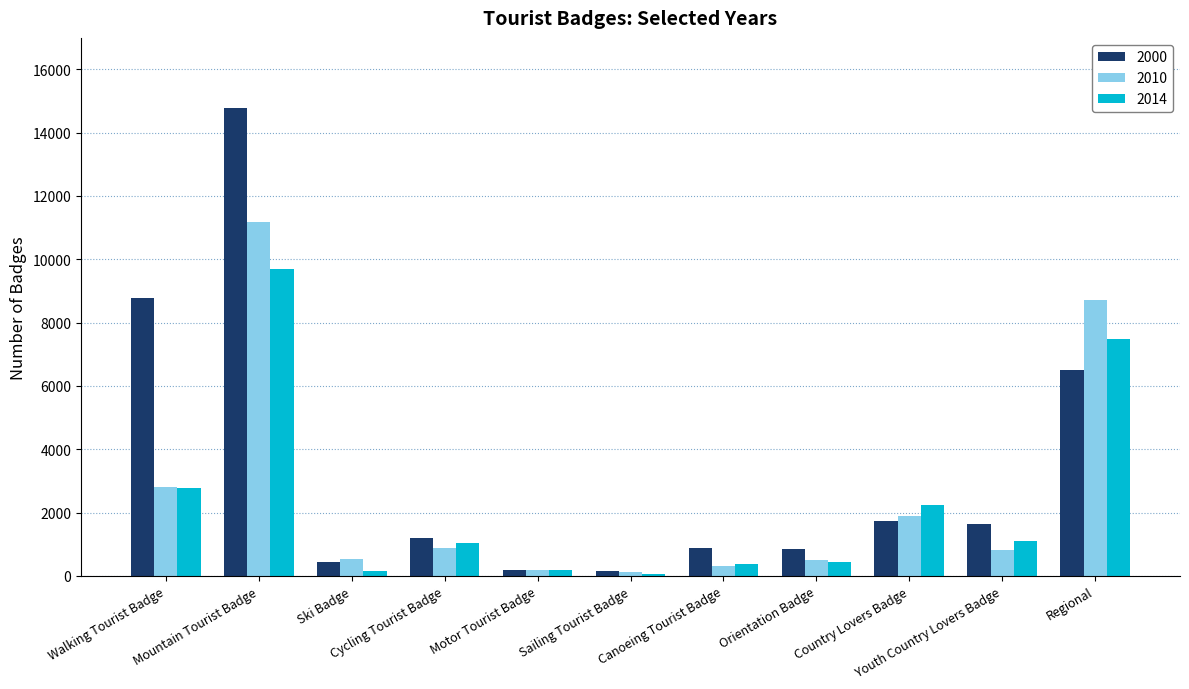

What is the label of the 10th bar from the right?

Mountain Tourist Badge